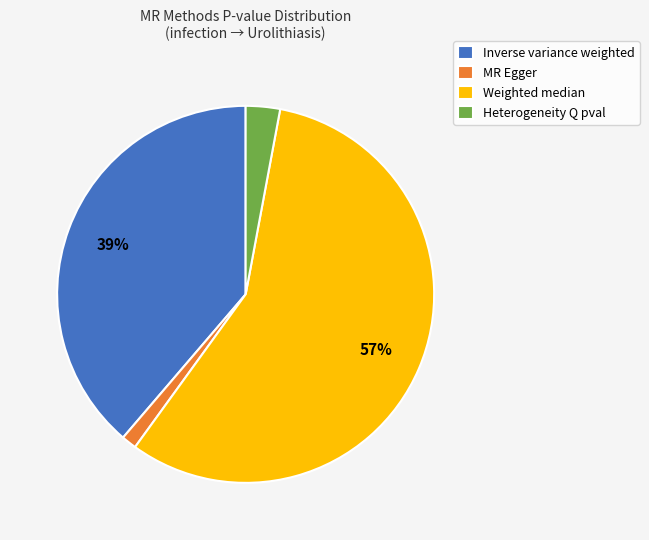

Rank the categories by value from highest to lowest.

Weighted median, Inverse variance weighted, Heterogeneity Q pval, MR Egger